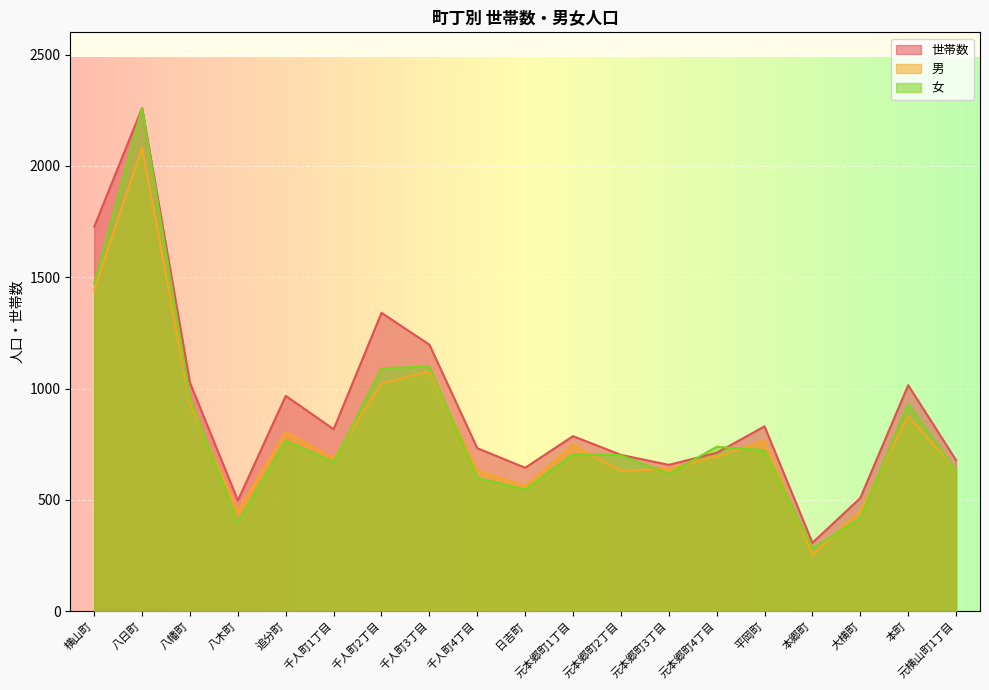

In 男, how many points are higher than both neighbors (excluding endpoints)?

6